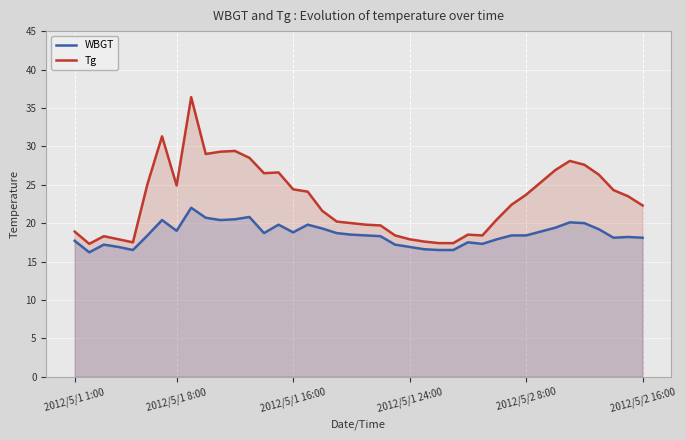

What are all the series names shown in the legend?

WBGT, Tg